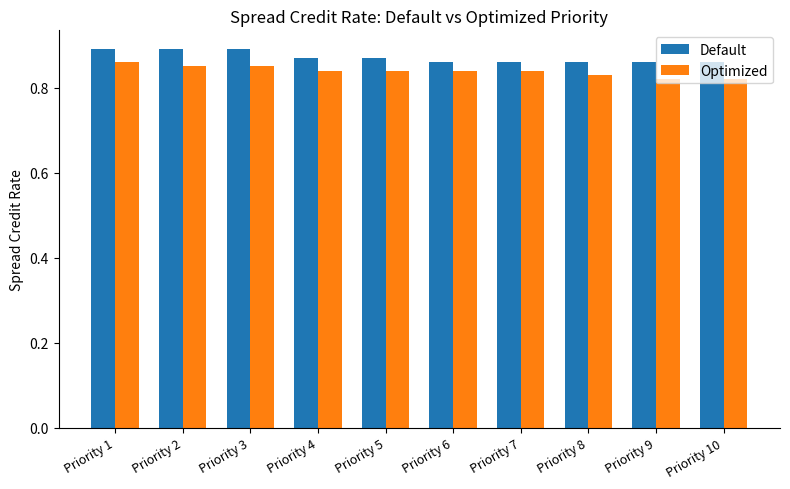

At how many categories does at least one series exceed 0?

10